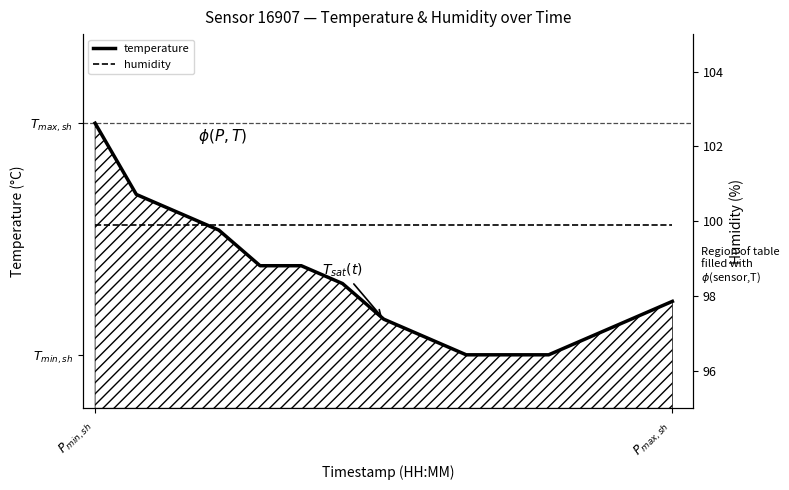

Is it true that humidity equals 99.9 at 2?

True